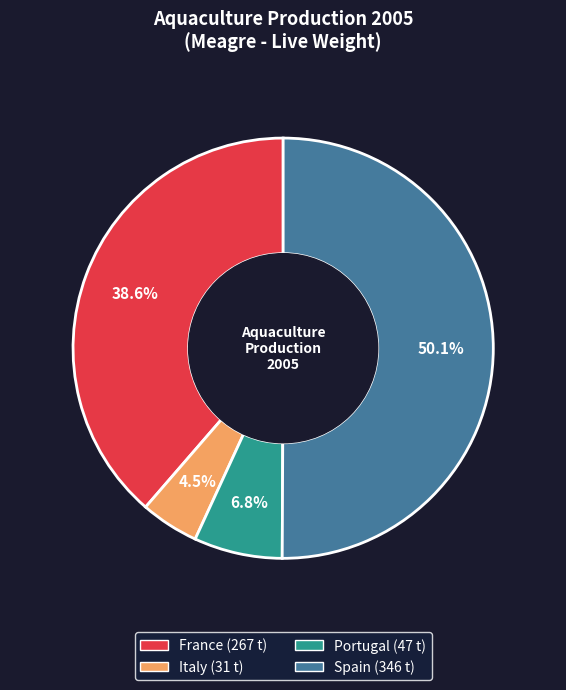

To the nearest percent, what is the combined percentage of Italy and Portugal?

11%